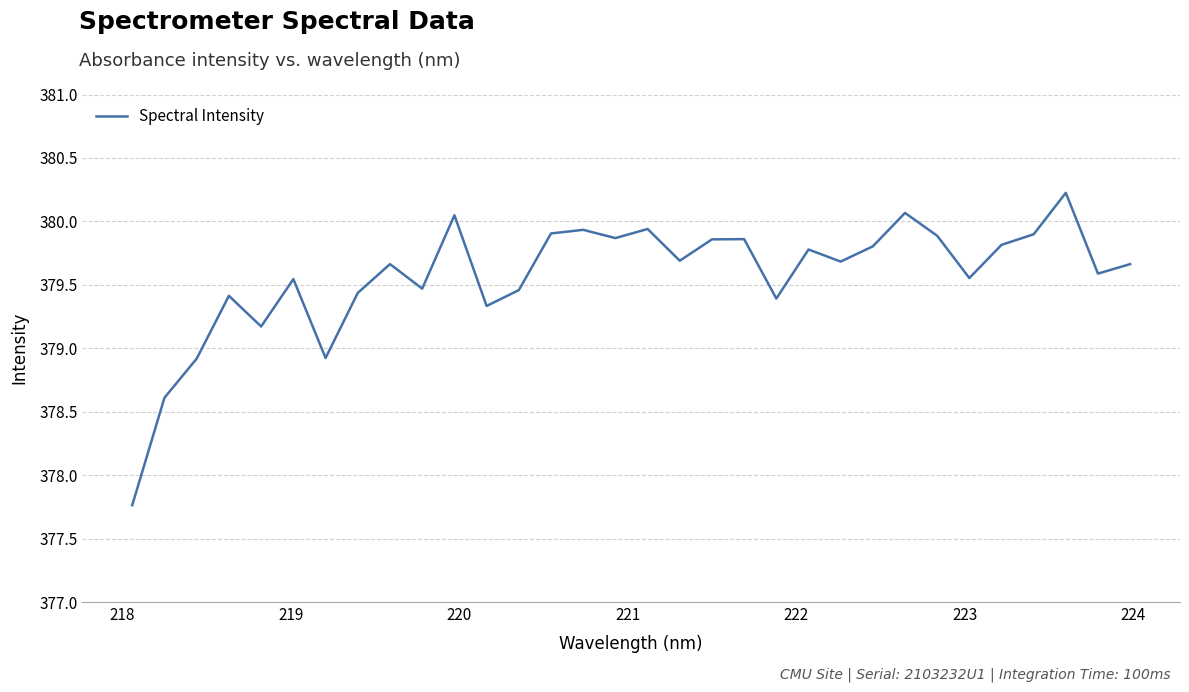

True or false: the data has more than 1 interior local peaks.

True